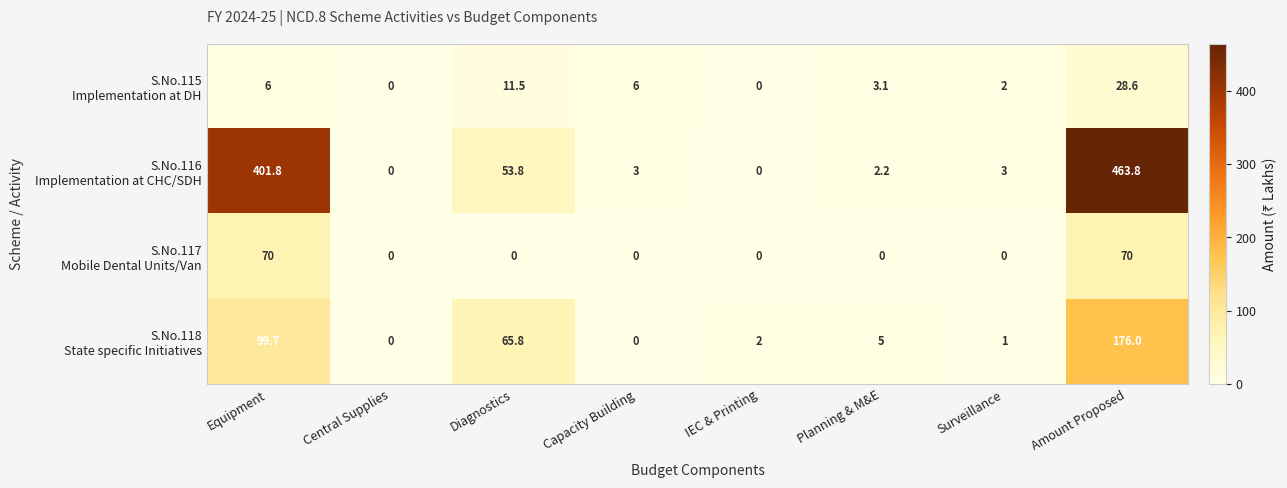

What is the difference between the highest and lowest values at Diagnostics?

65.8